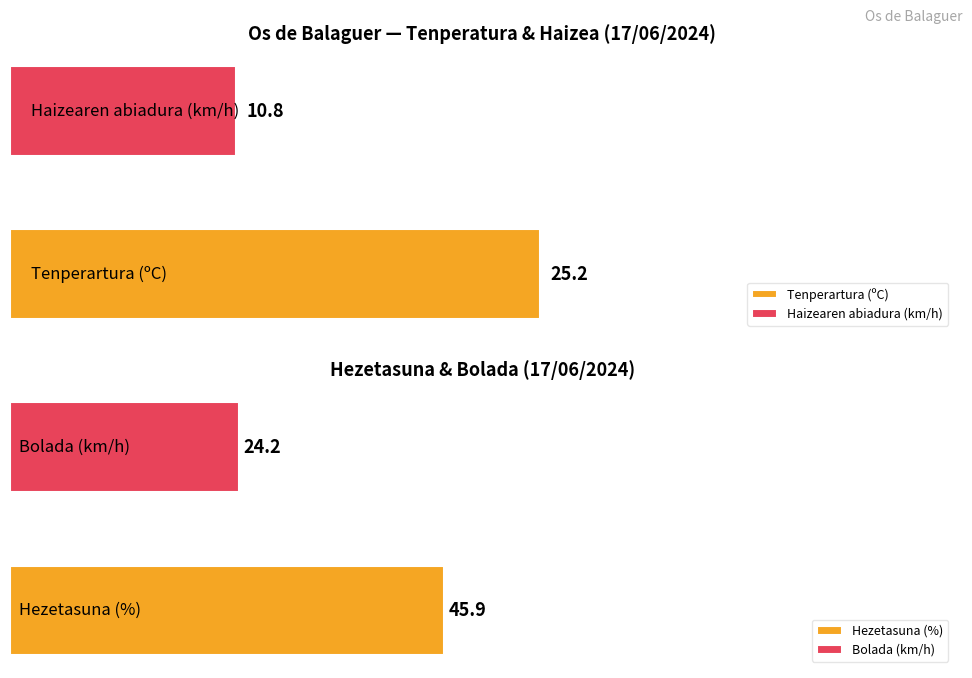

Is the value of Haizearen abiadura (km/h) at 14:00 greater than the value of Hezetasuna (%) at 11:00?

No